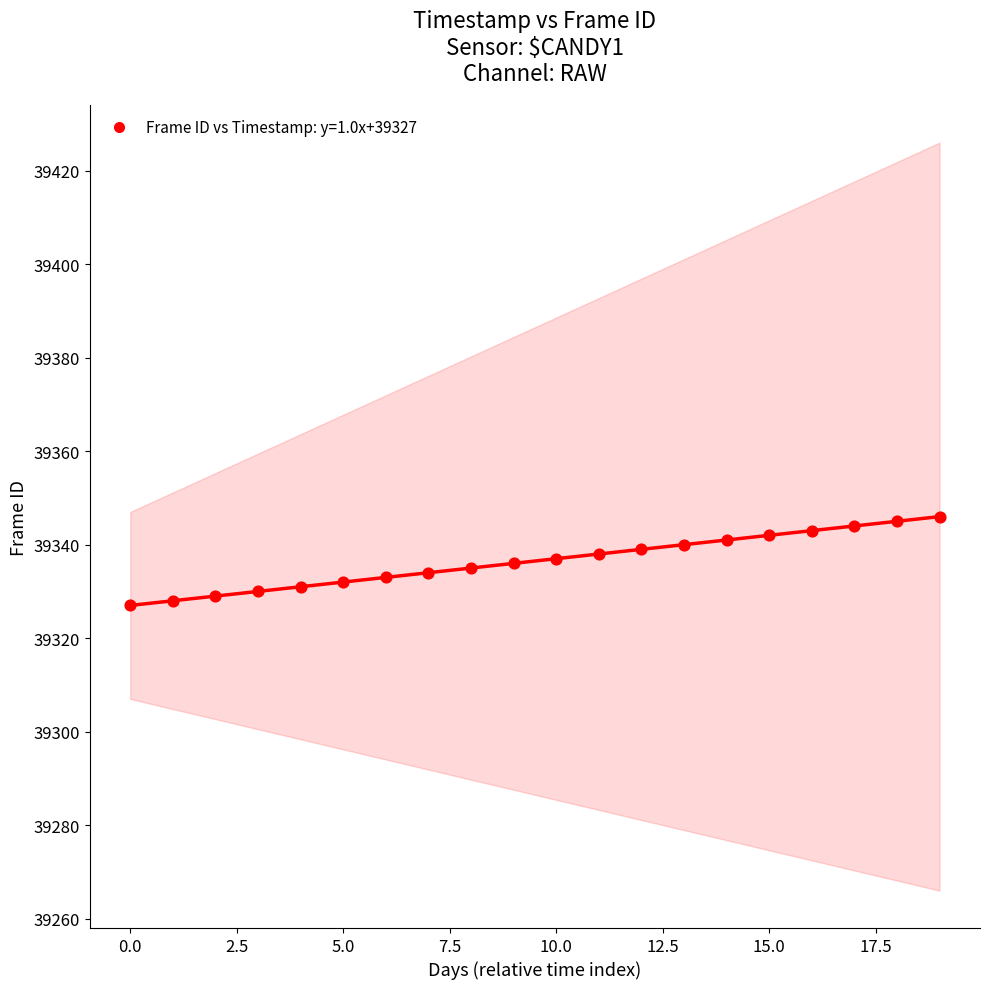

What is the range of Y values (max minus min)?

19